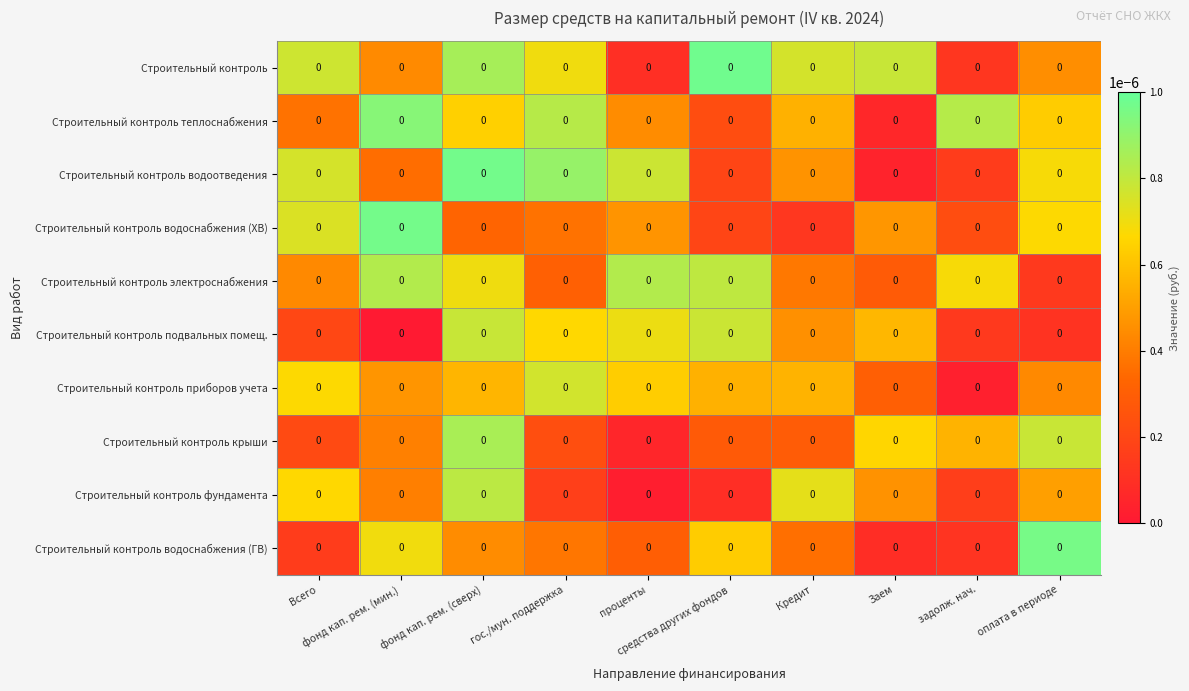

Rank the categories by Строительный контроль приборов учета value from highest to lowest.

гос./мун. поддержка, Всего, проценты, фонд кап. рем. (сверх), Кредит, средства других фондов, фонд кап. рем. (мин.), оплата в периоде, Заем, задолж. нач.